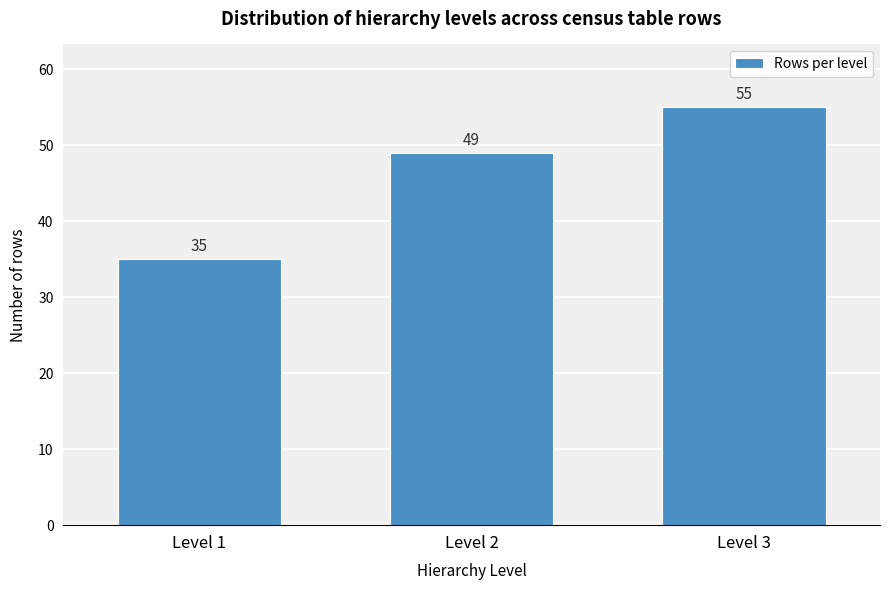

Reading left to right, list all the values displayed in this chart.

Level 1=35	Level 2=49	Level 3=55